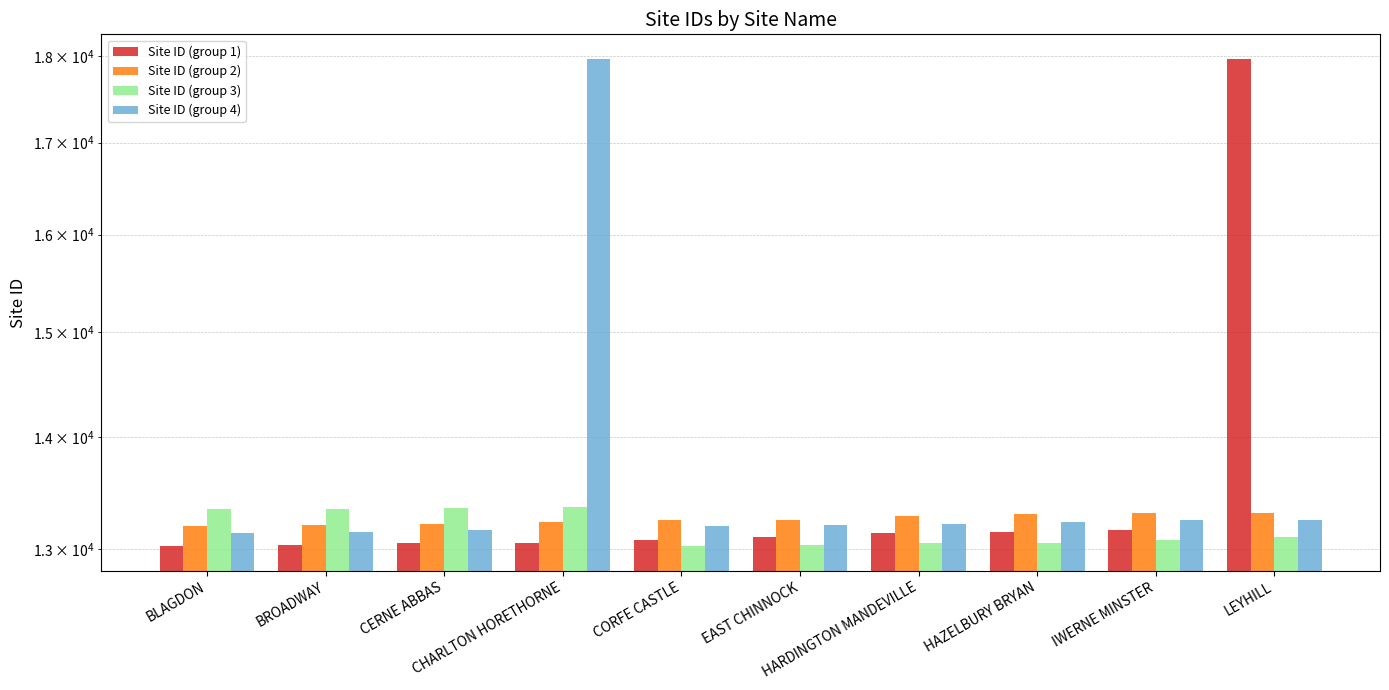

What is the label of the 7th bar from the left?

HARDINGTON MANDEVILLE